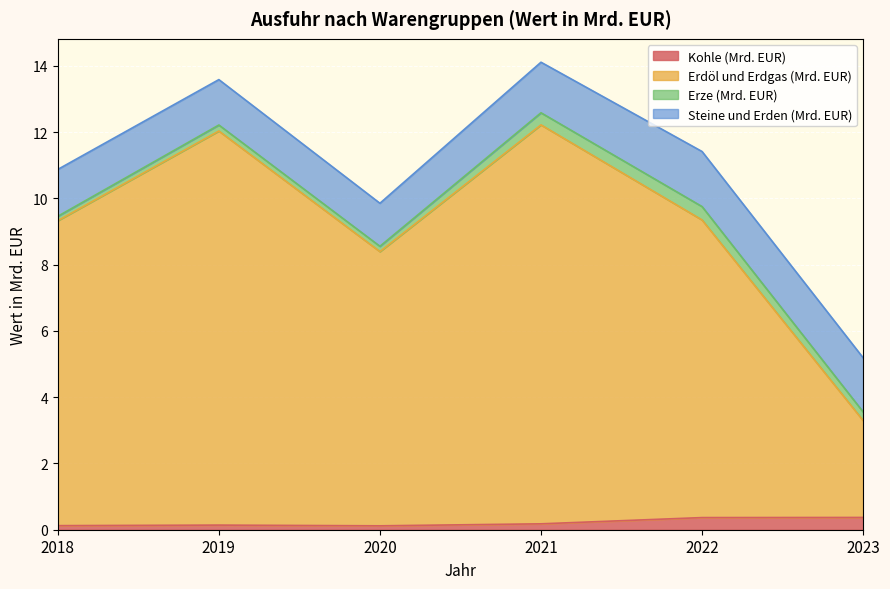

What is the difference between the Erdöl und Erdgas (Mrd. EUR) values at 2022 and 2021?

2.9